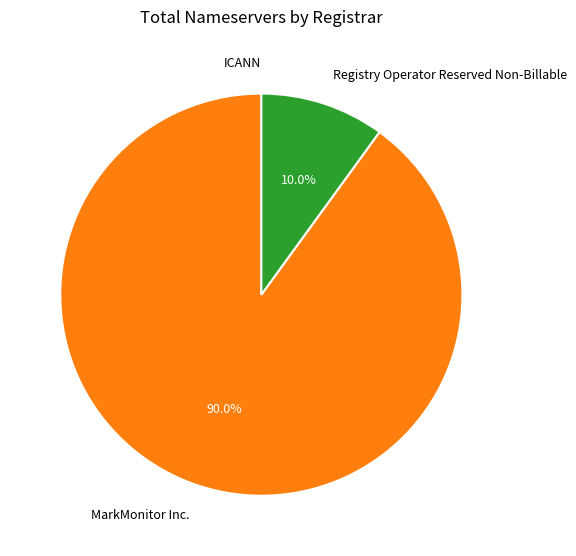

How much of the chart is everything except Registry Operator Reserved Non-Billable?

90.0%